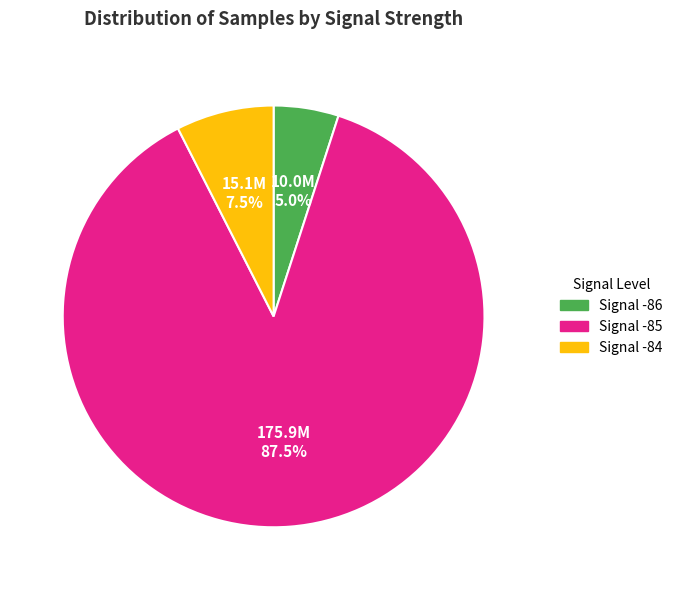

How many slices are in this pie chart?

3